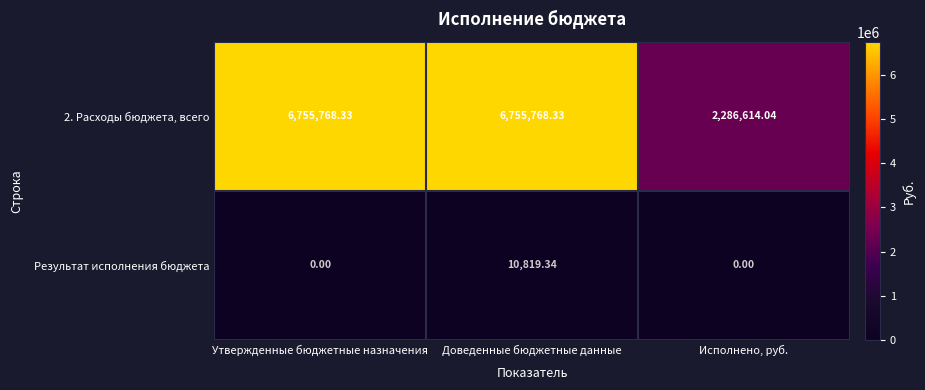

How many series are shown in this chart?

2